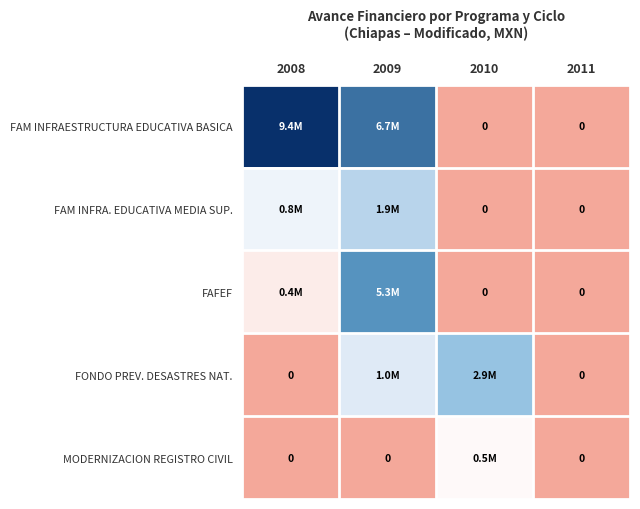

List the series in order of their peak value, highest first.

FAM INFRAESTRUCTURA EDUCATIVA BASICA, FAFEF, FONDO PREV. DESASTRES NAT., FAM INFRA. EDUCATIVA MEDIA SUP., MODERNIZACION REGISTRO CIVIL